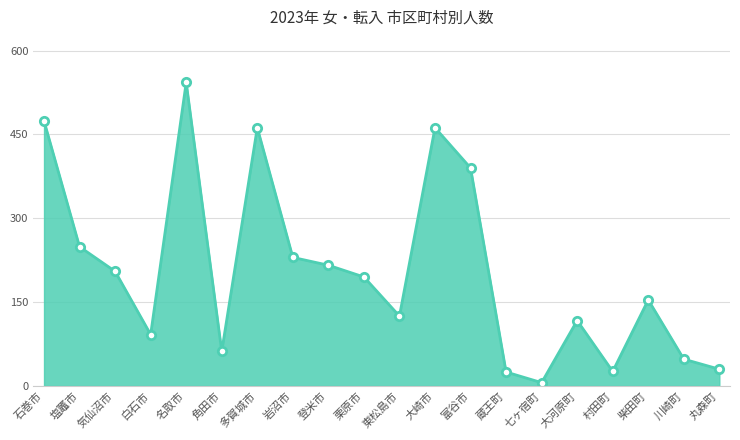

At which category does the data reach its first local peak?

名取市